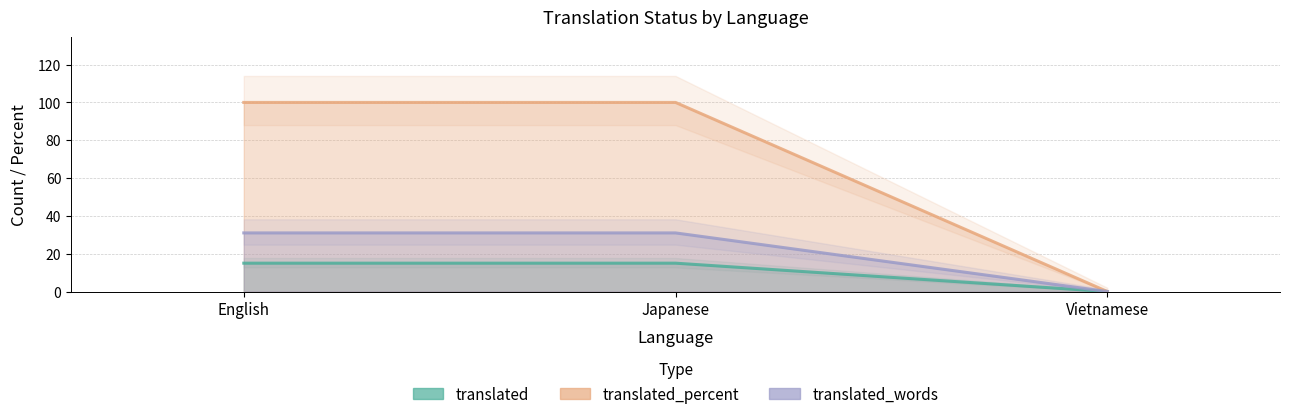

At which label does translated reach its peak?

English